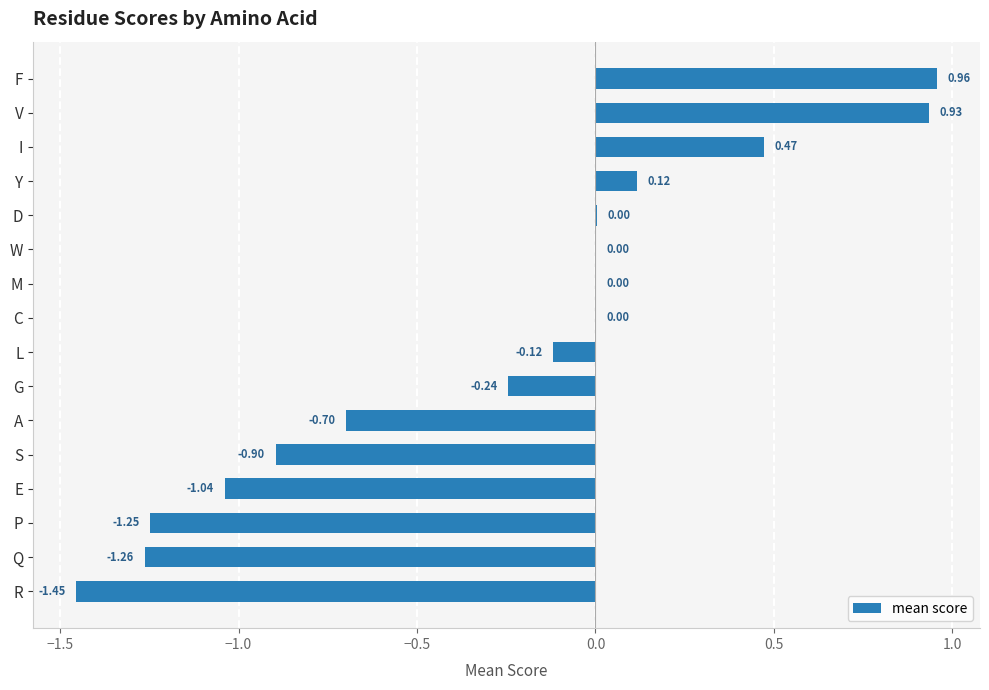

What is the sum of all values?

-4.5